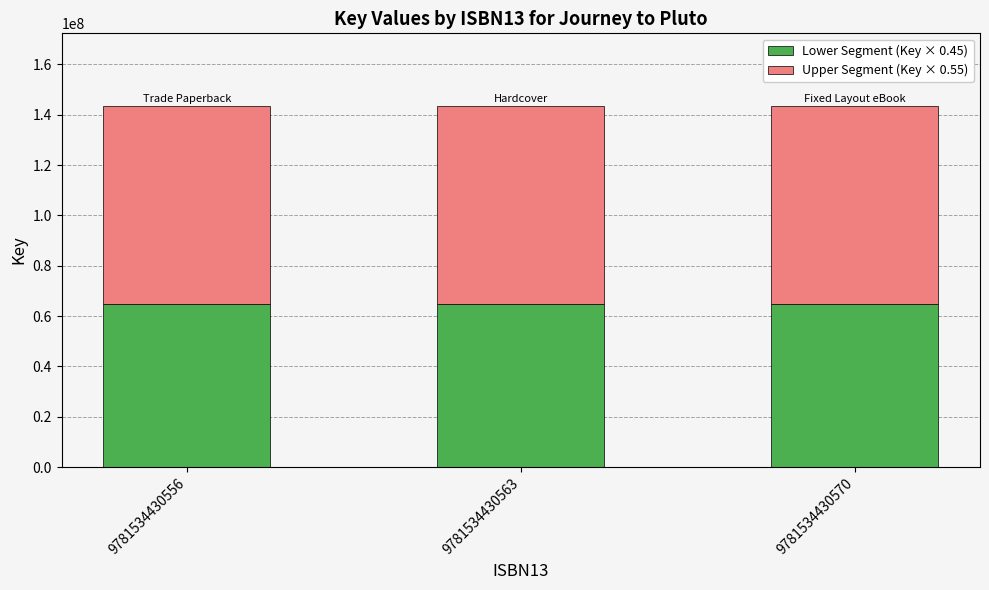

The value of Lower Segment (Key × 0.45) at 9781534430563 is 64636043.9. True or false?

True